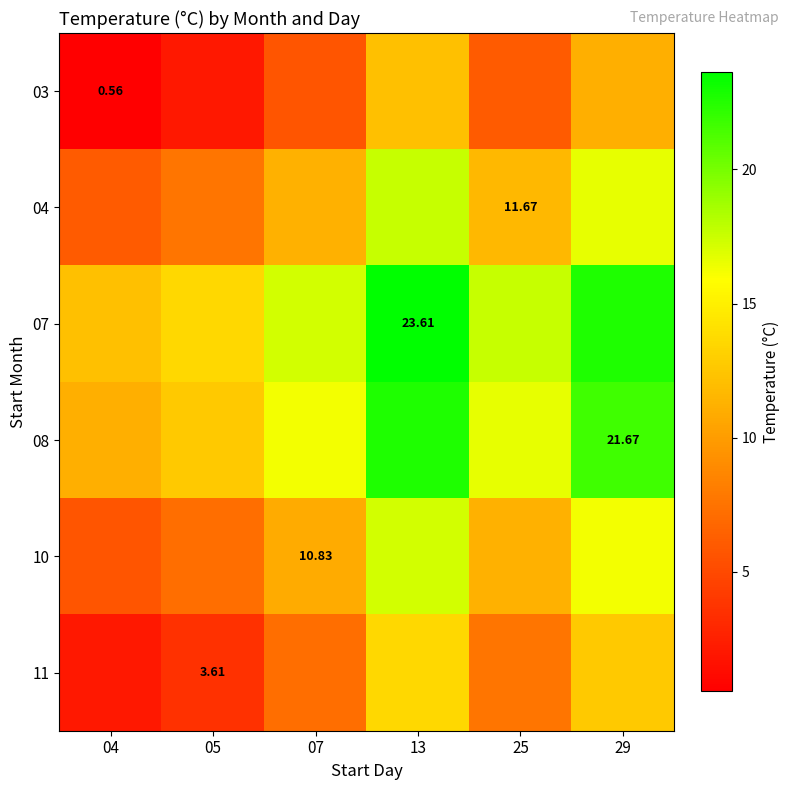

Is the value of 04 at 25 greater than the value of 10 at 05?

Yes